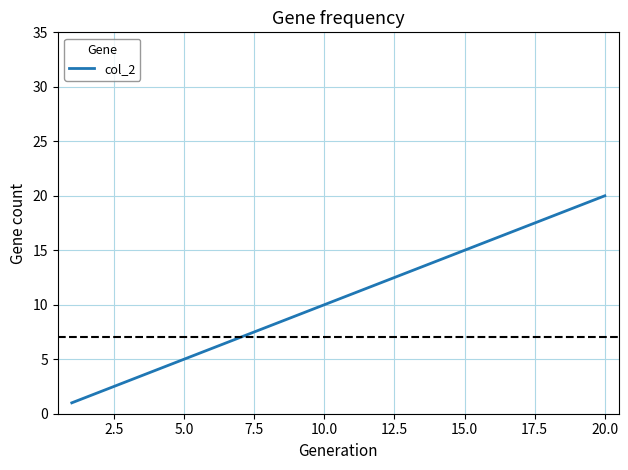

What is the greatest value displayed?

20